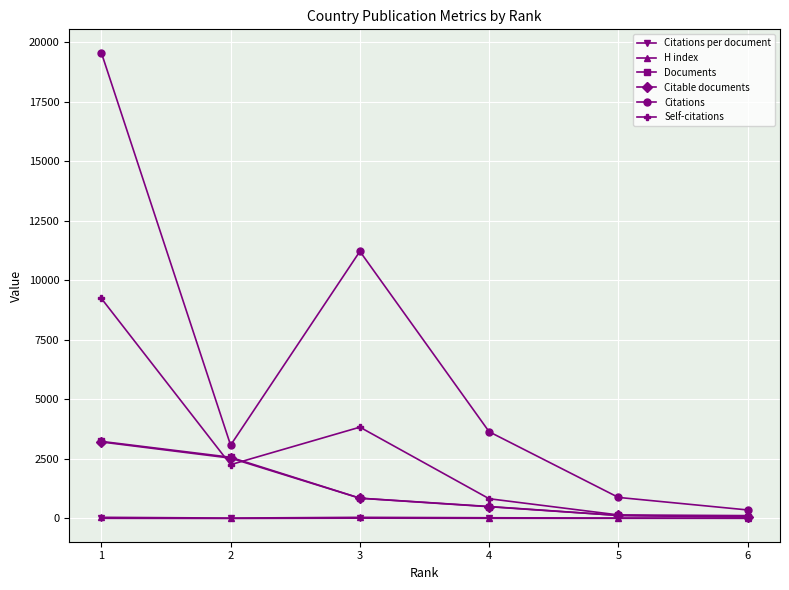

How many data points in Citations per document are less than 6?

2